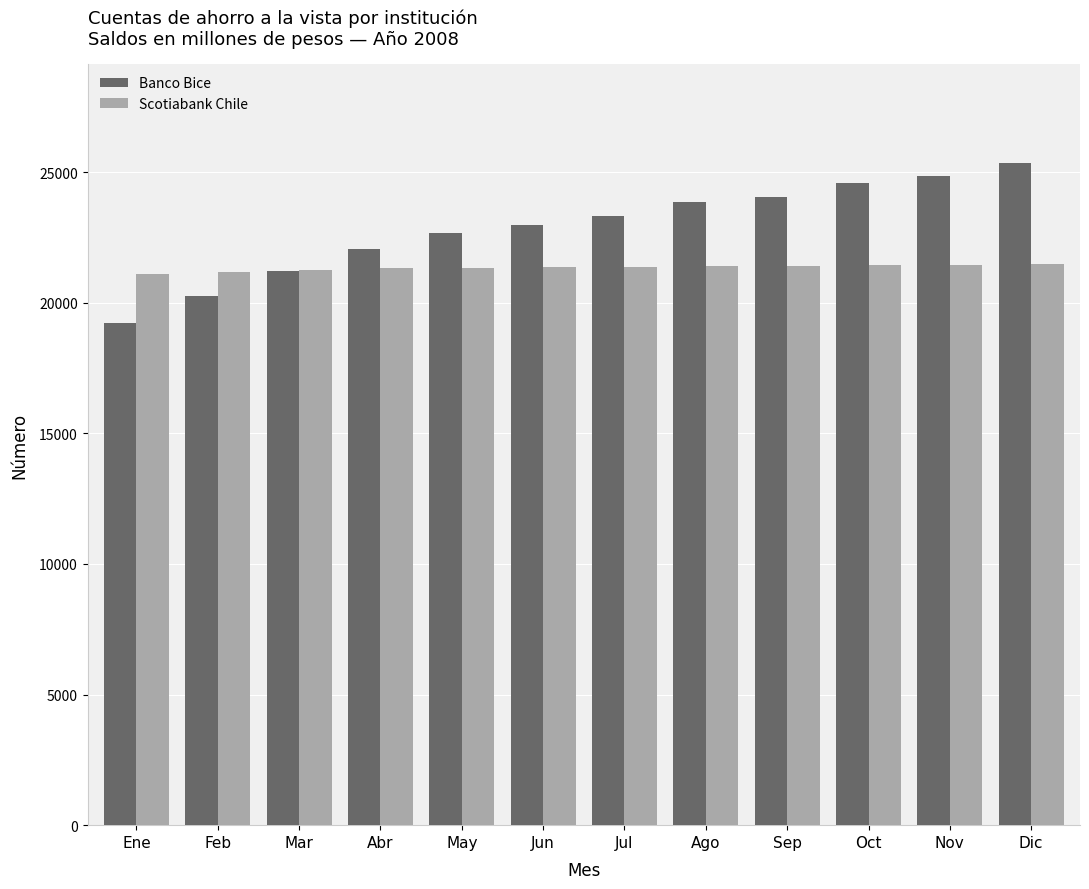

List the series in order of their overall mean, highest first.

Banco Bice, Scotiabank Chile